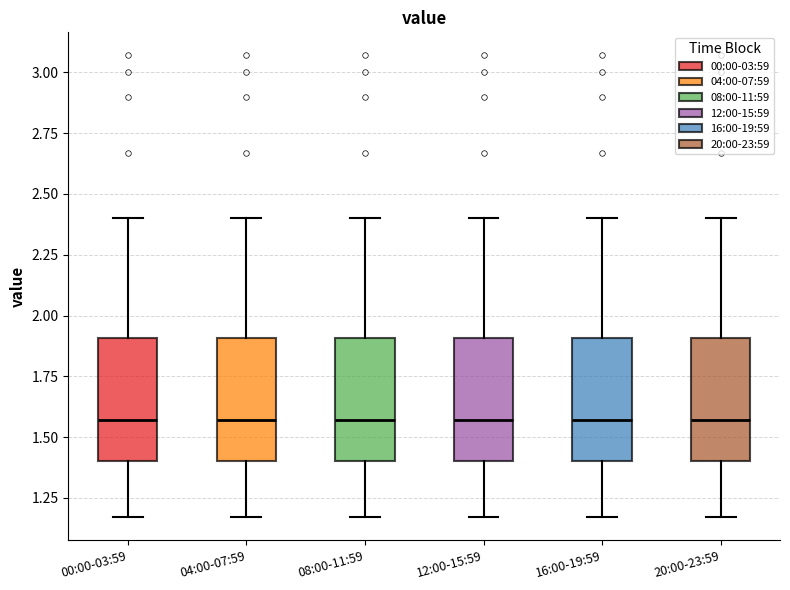

Reading left to right, read every box against the y-axis: the position of its median line, the range the box covers, and the ends of its whiskers. The values are not printed on the chart, so give them approximately, as read against the axis.

00:00-03:59: median 1.55, box 1.40 to 1.90, whiskers 1.15 to 2.40
04:00-07:59: median 1.55, box 1.40 to 1.90, whiskers 1.15 to 2.40
08:00-11:59: median 1.55, box 1.40 to 1.90, whiskers 1.15 to 2.40
12:00-15:59: median 1.55, box 1.40 to 1.90, whiskers 1.15 to 2.40
16:00-19:59: median 1.55, box 1.40 to 1.90, whiskers 1.15 to 2.40
20:00-23:59: median 1.55, box 1.40 to 1.90, whiskers 1.15 to 2.40